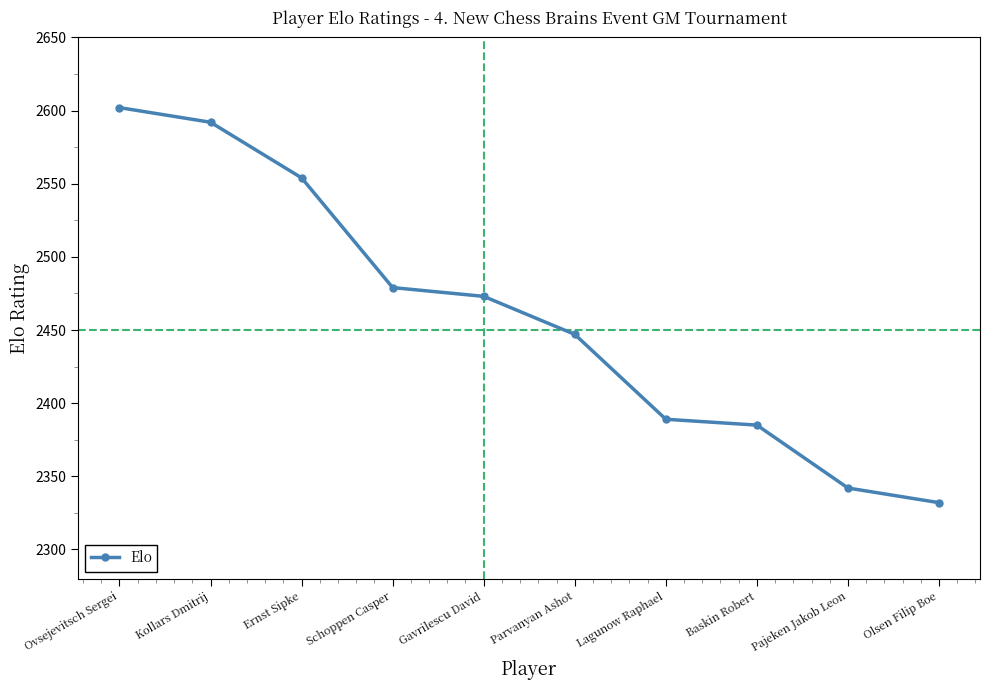

How many categories are shown in the chart?

10